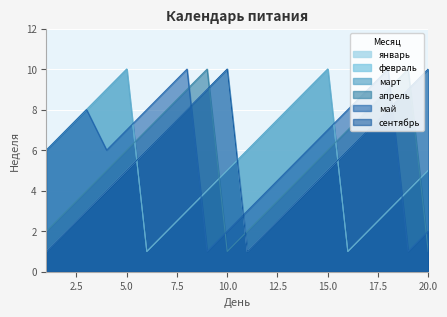

How many lines are shown in the chart?

6